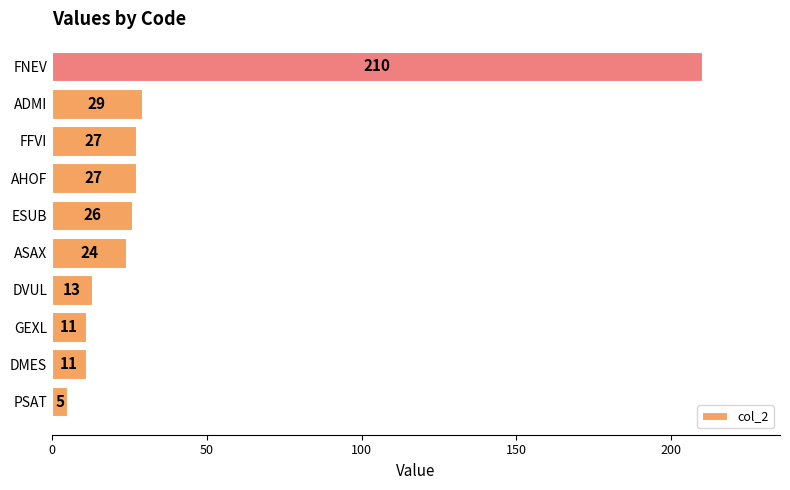

Reading top to bottom, transcribe all the data shown in this chart.

FNEV=210	ADMI=29	FFVI=27	AHOF=27	ESUB=26	ASAX=24	DVUL=13	GEXL=11	DMES=11	PSAT=5